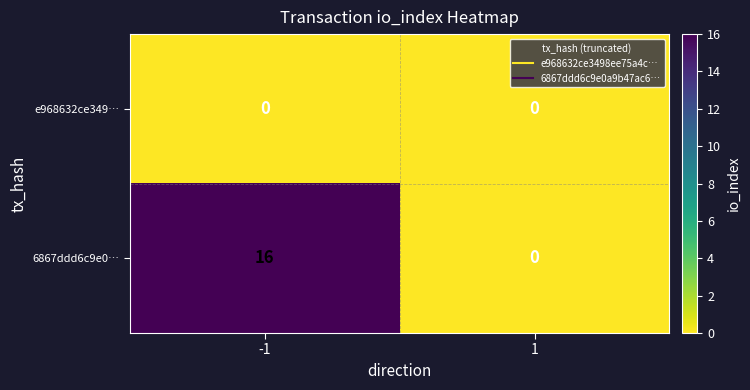

What is the total value across all series at -1?

16